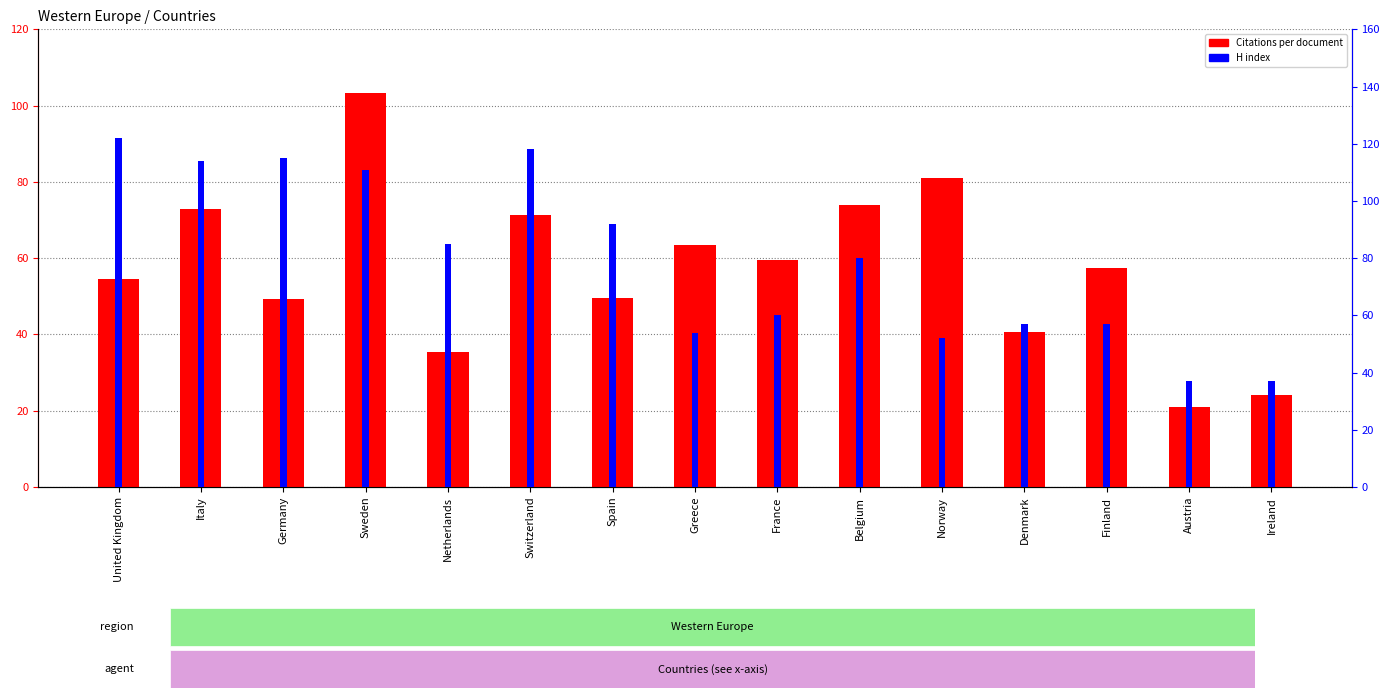

Between Italy and Ireland, which is larger?

Italy